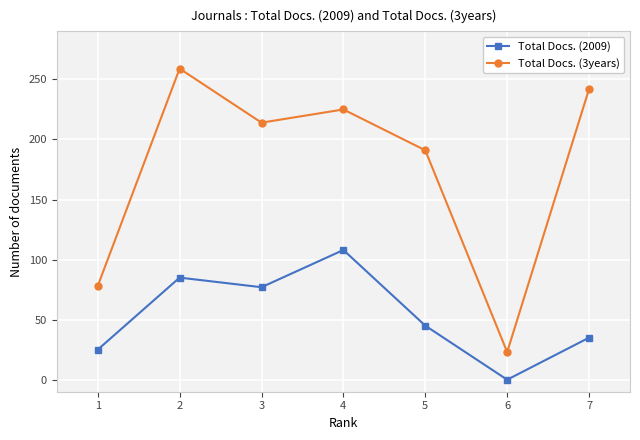

True or false: Total Docs. (2009) and Total Docs. (3years) intersect in this chart.

False